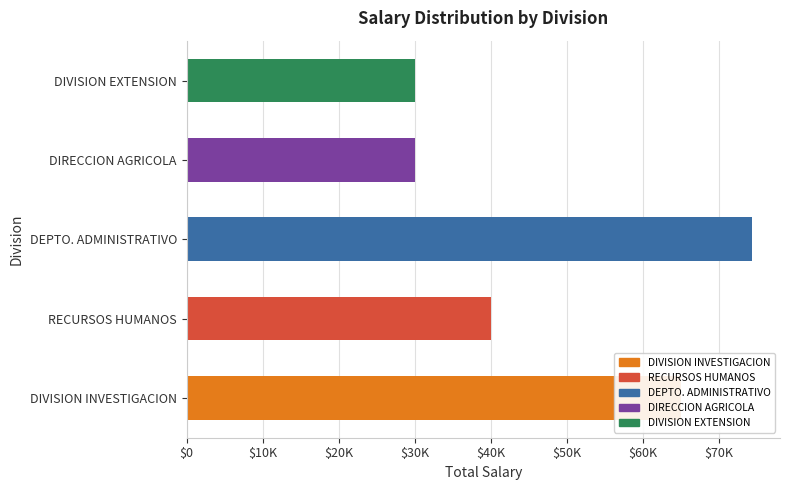

Does the chart contain any negative values?

No